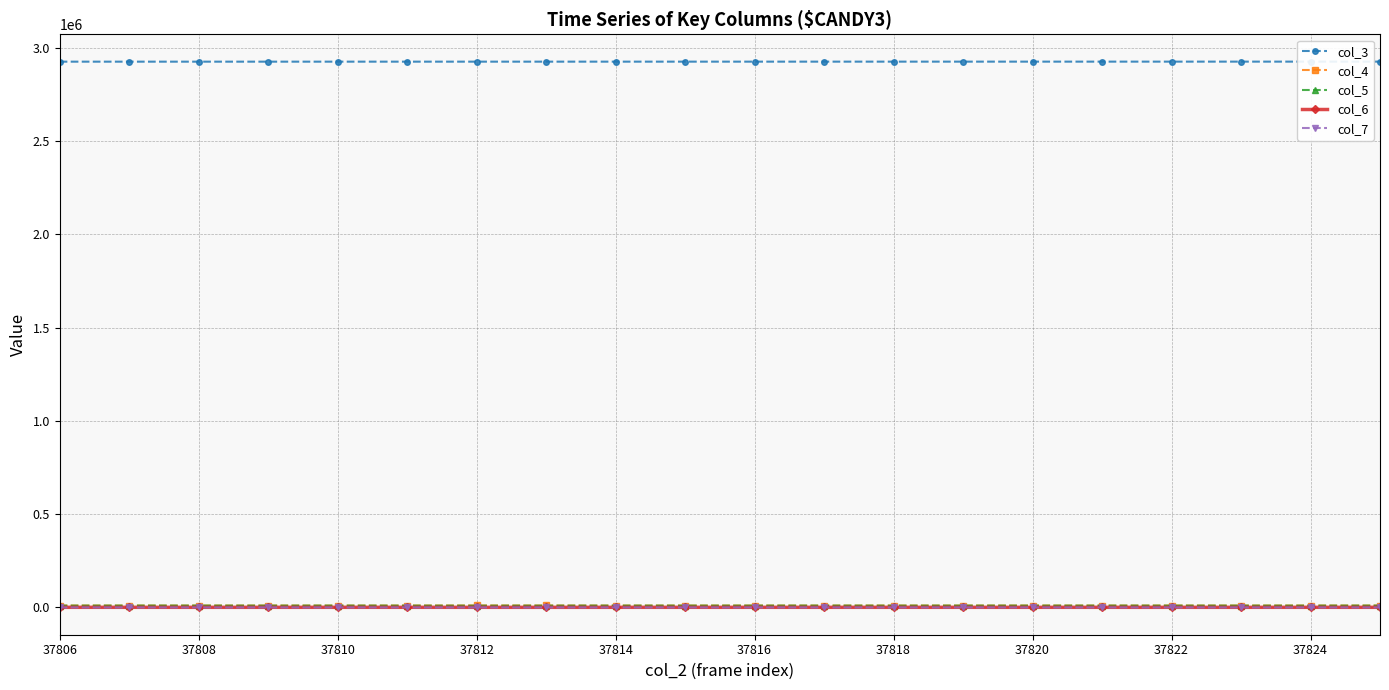

True or false: col_7 has more than 2 points higher than both neighbors.

True